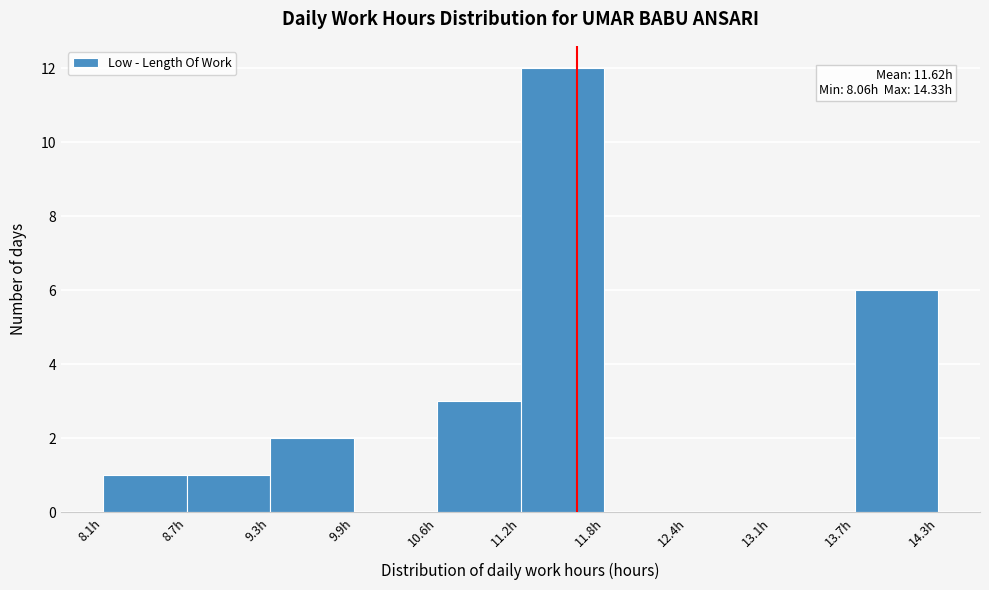

Over which range of the x-axis is the bar tallest?

11.2 to 11.8